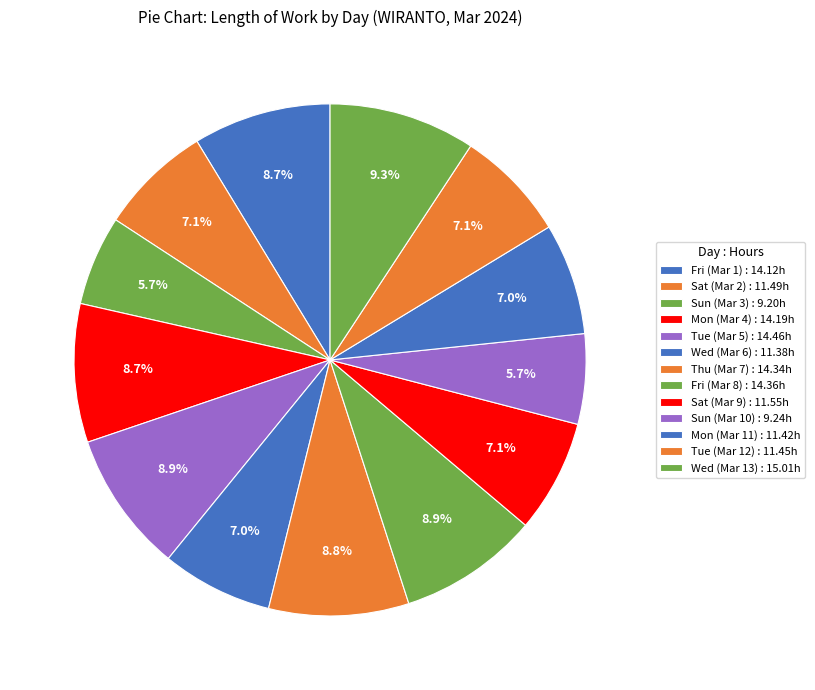

Count the number of slices in the pie.

13